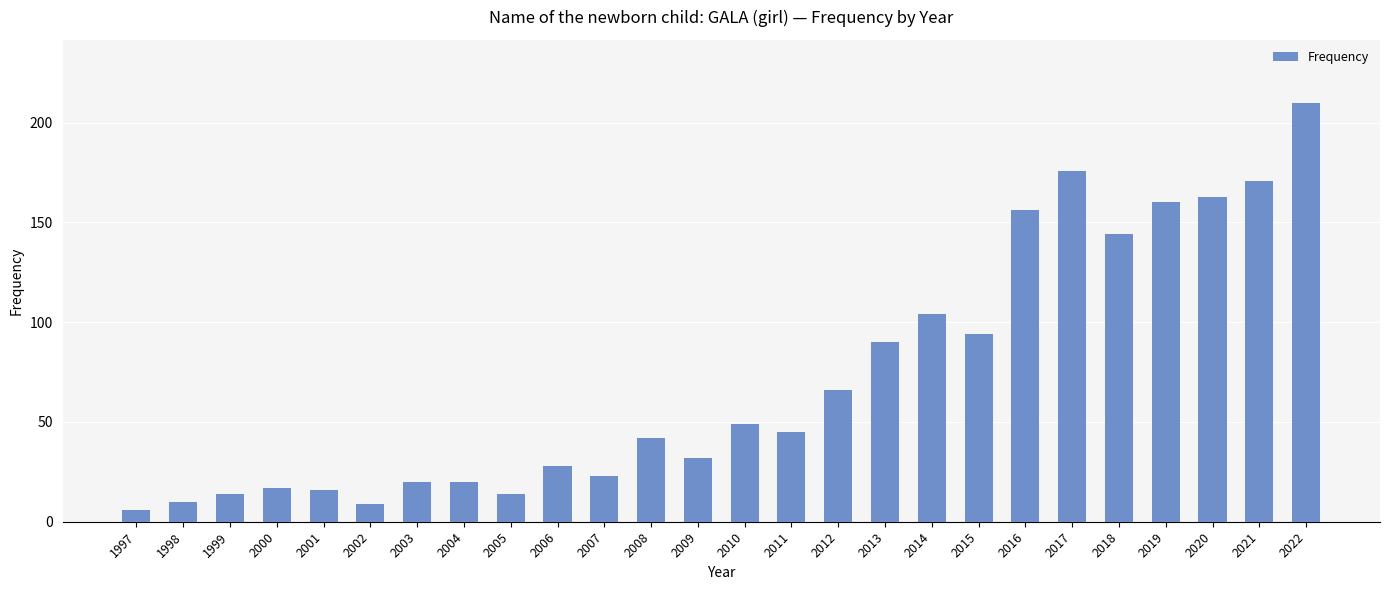

Where is the data nearest to the value 108?

2014